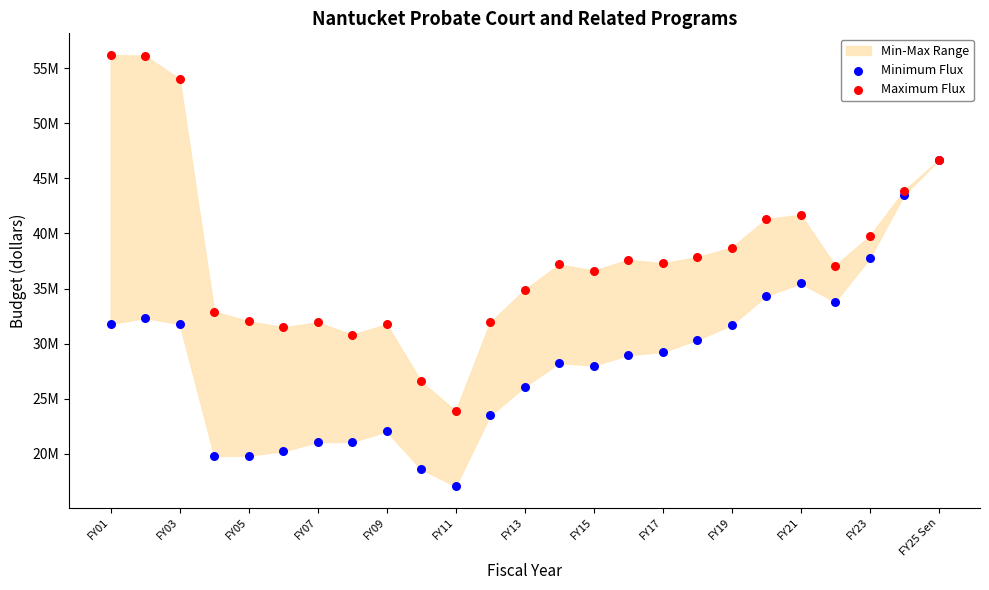

Which series contains the highest Y value?

Maximum Flux